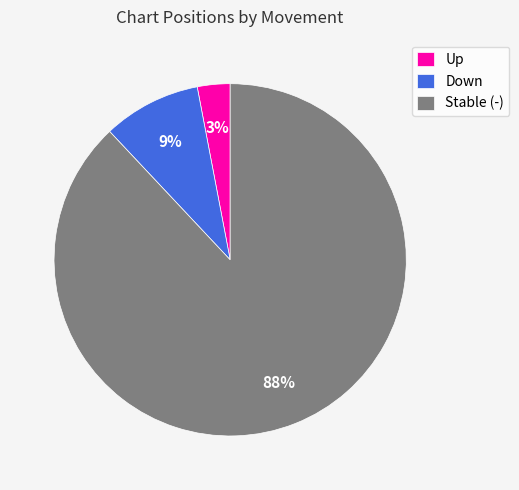

What percentage is the Down slice, to the nearest percent?

9%